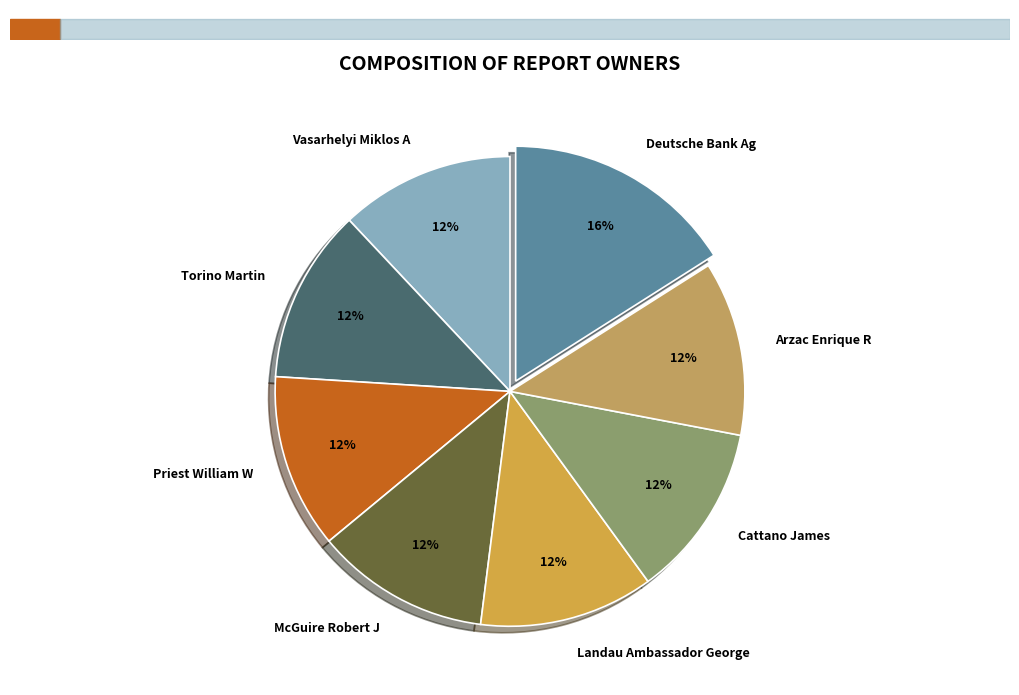

True or false: Torino Martin accounts for 2% of the total.

False